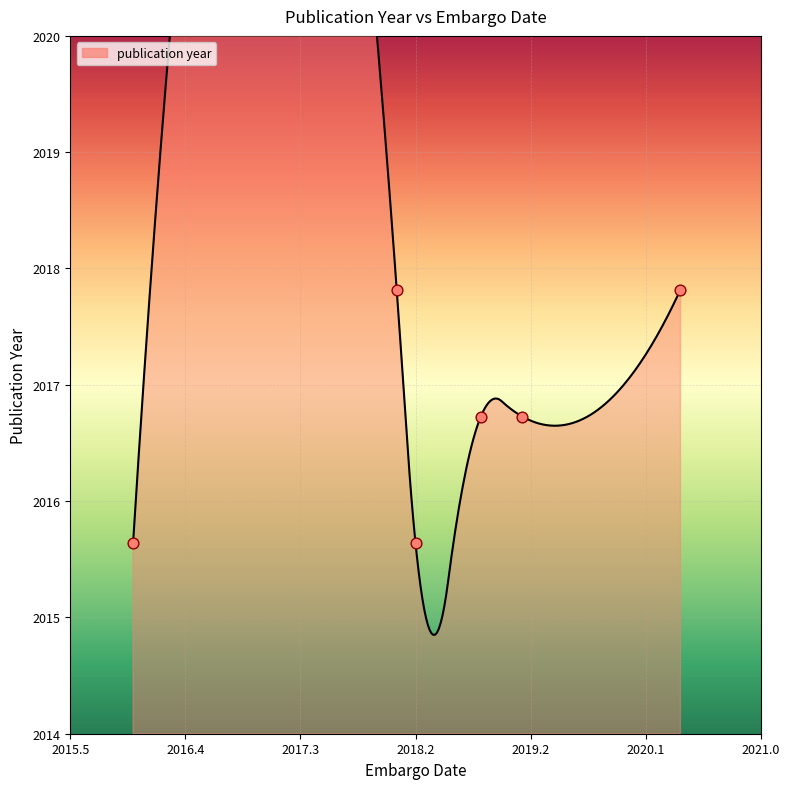

What is the ratio of the value at 2018-03-31 to the value at 2018-10-11?

1.0